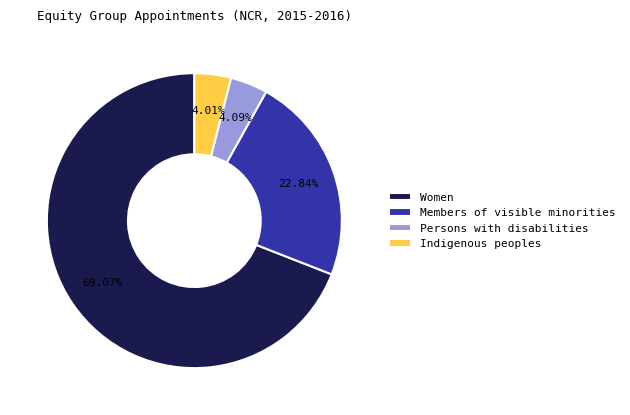

To the nearest percent, what is the difference between the Persons with disabilities and Members of visible minorities slice percentages?

19%